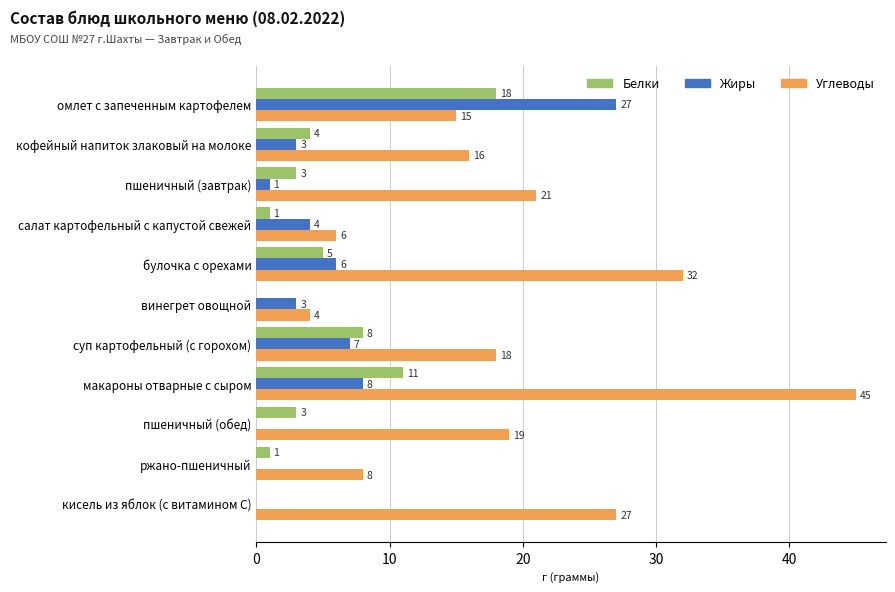

Where is Белки nearest to the value 9?

суп картофельный (с горохом)